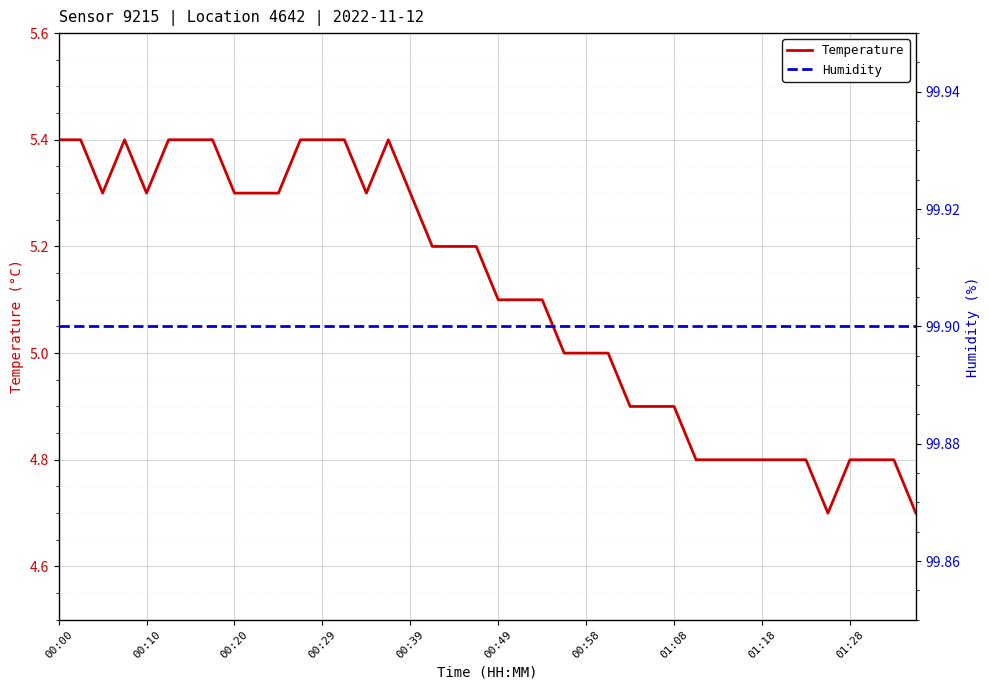

At which category is the sum across all series the highest?

00:00